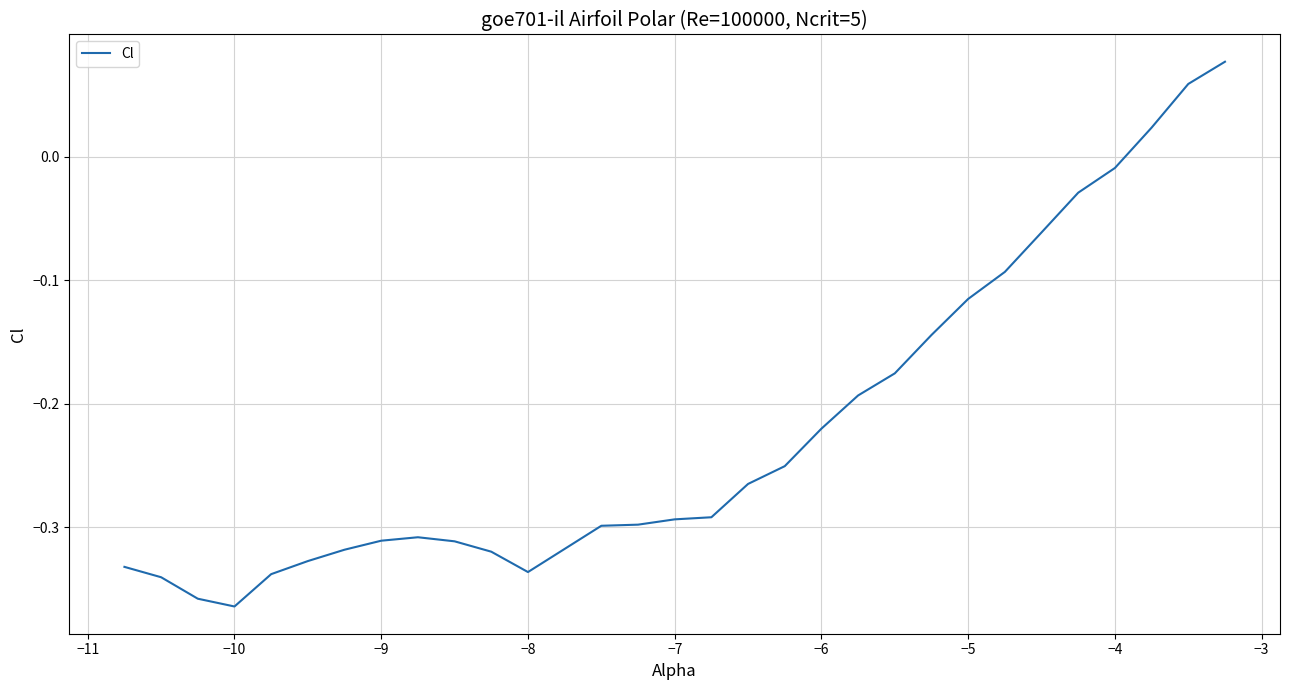

What is the difference between the maximum and minimum values?

0.4